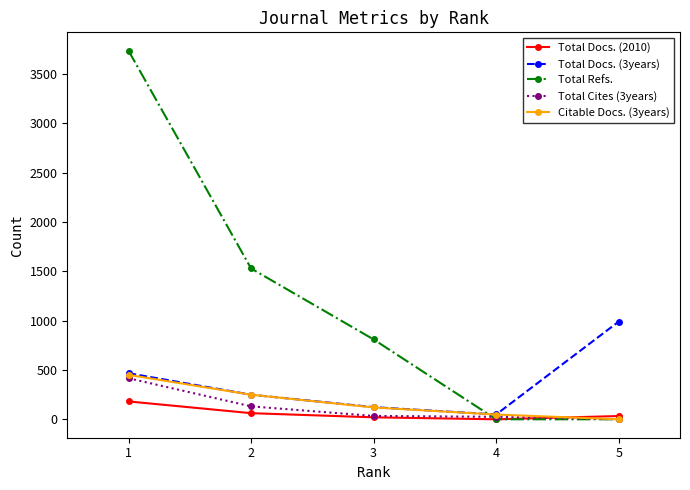

Is the value of Total Cites (3years) at 3 greater than the value of Total Docs. (3years) at 5?

No